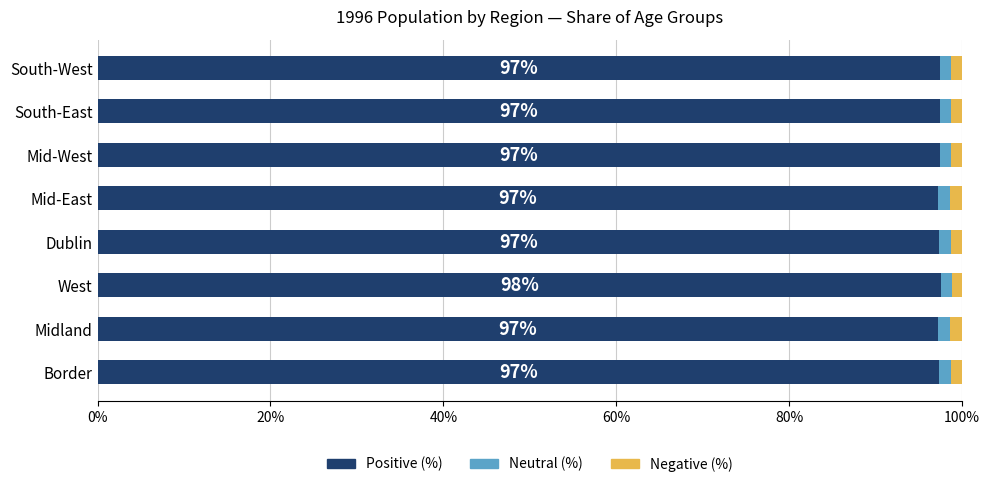

Is it true that Positive (%) equals 97.4 at Mid-West?

True